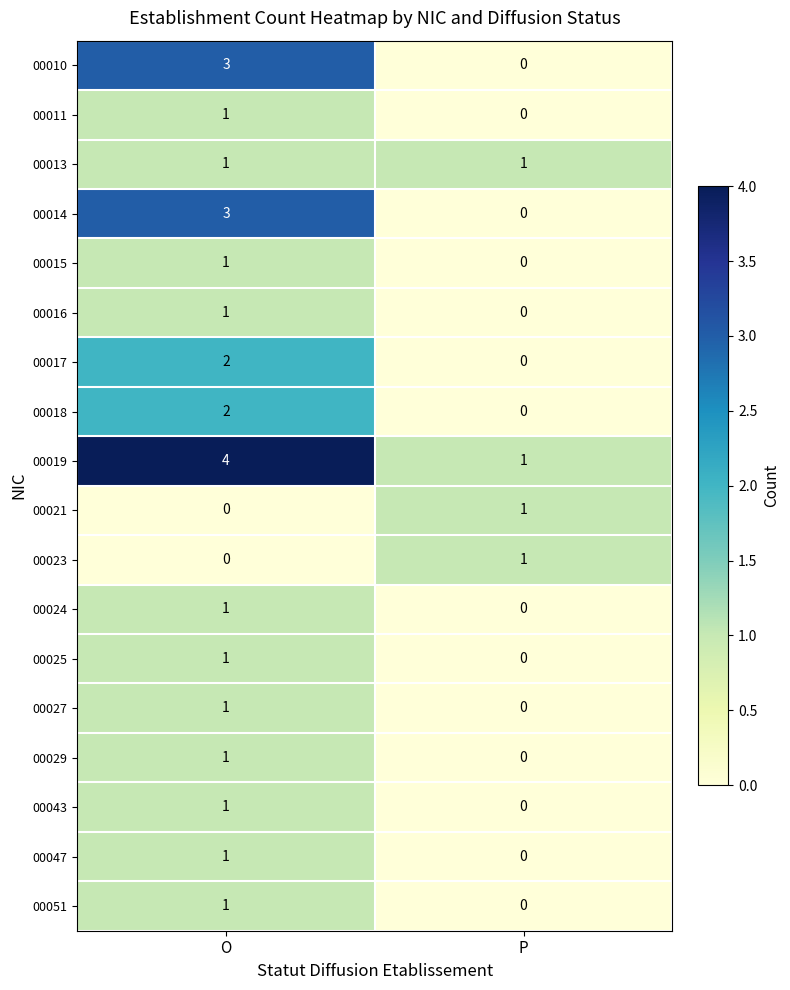

What is the greatest value displayed?

4